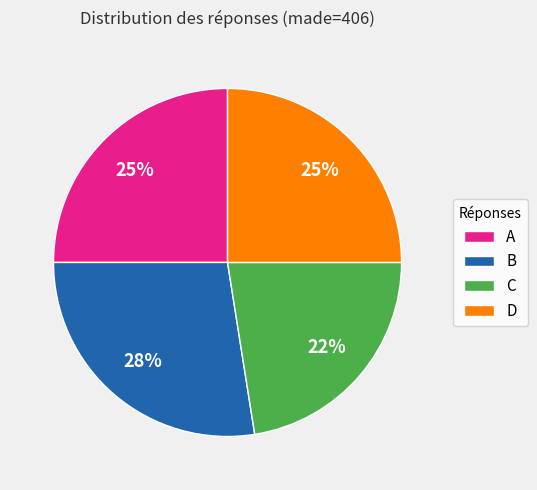

True or false: B accounts for 28% of the total.

True